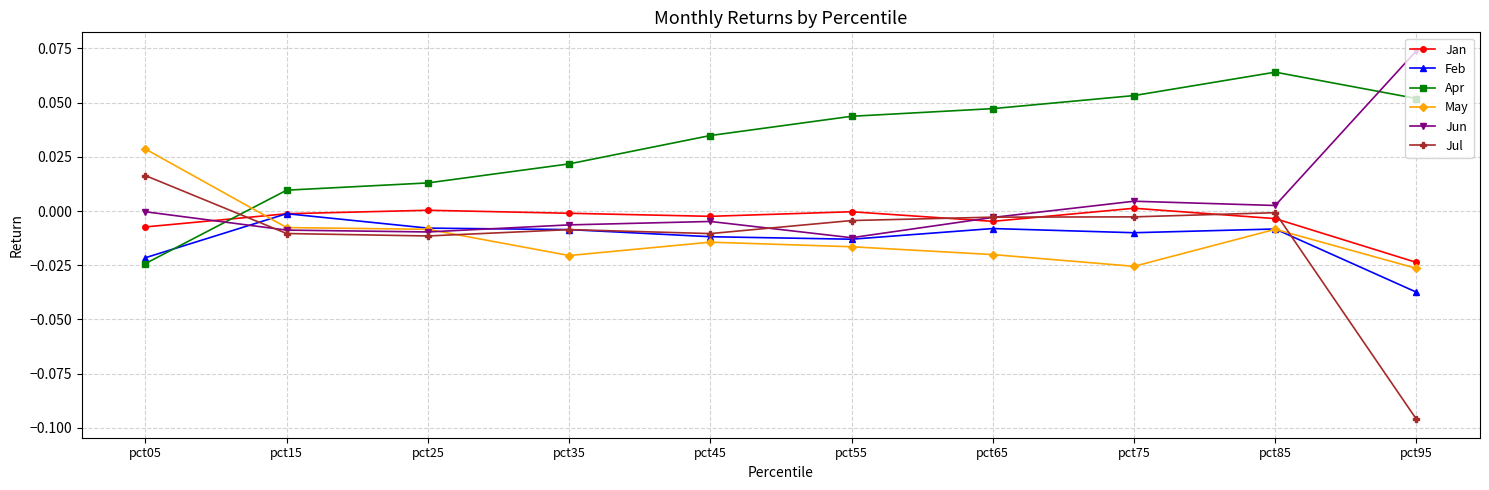

Where is the first local maximum for Jun?

pct45